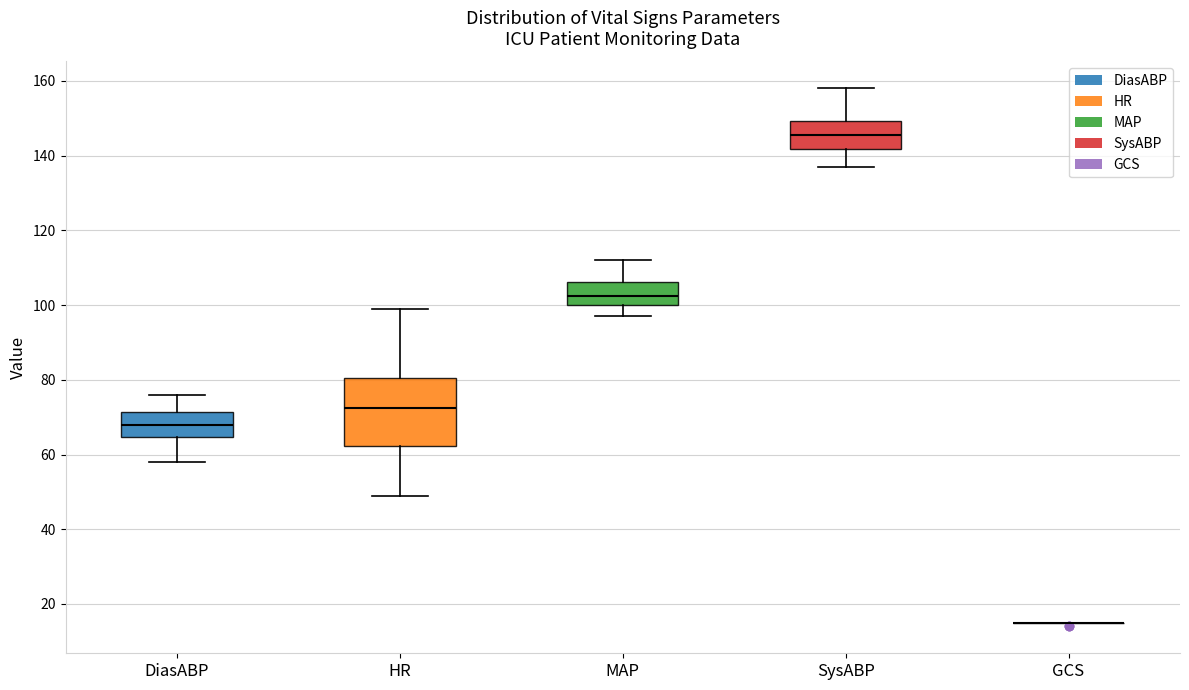

Which box is the tallest, from its lower edge to its upper edge?

HR